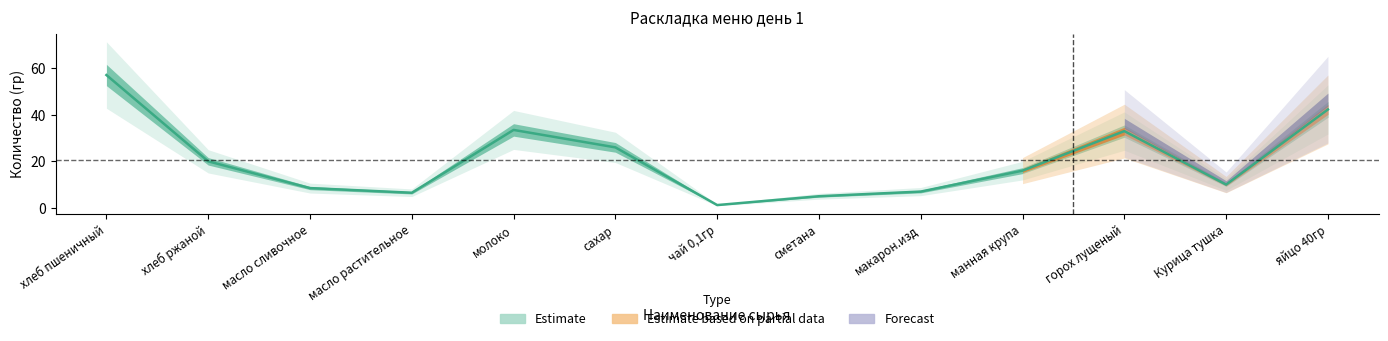

What is the difference between the values at манная крупа and хлеб ржаной?

4.0